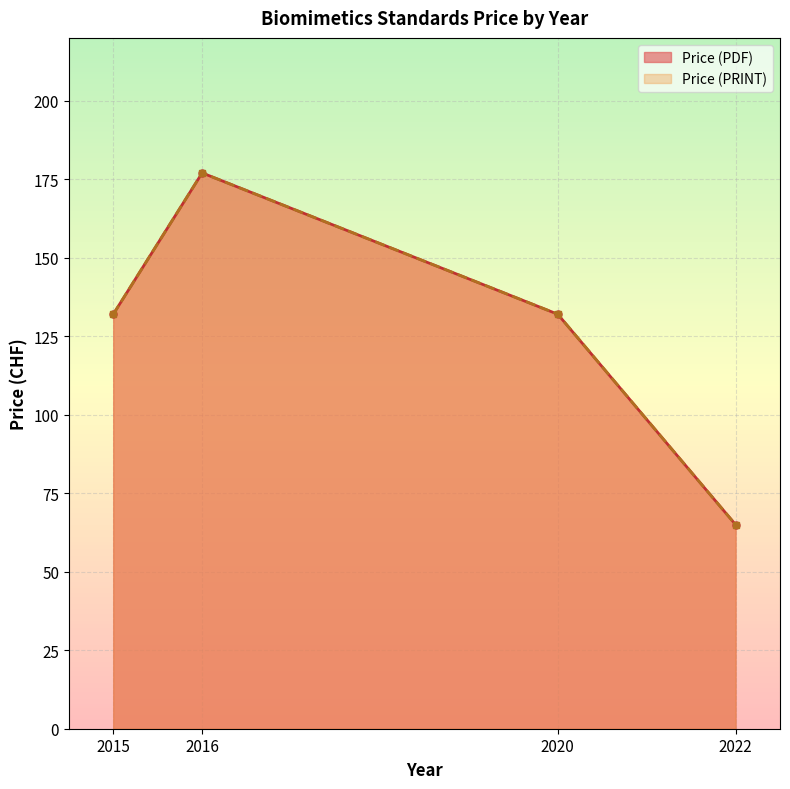

Which category has the lowest value in the Price (PRINT) series?

2022